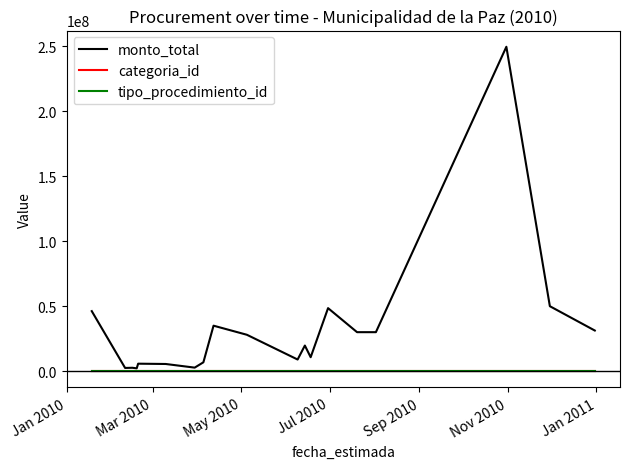

What is the greatest value displayed?

249775200